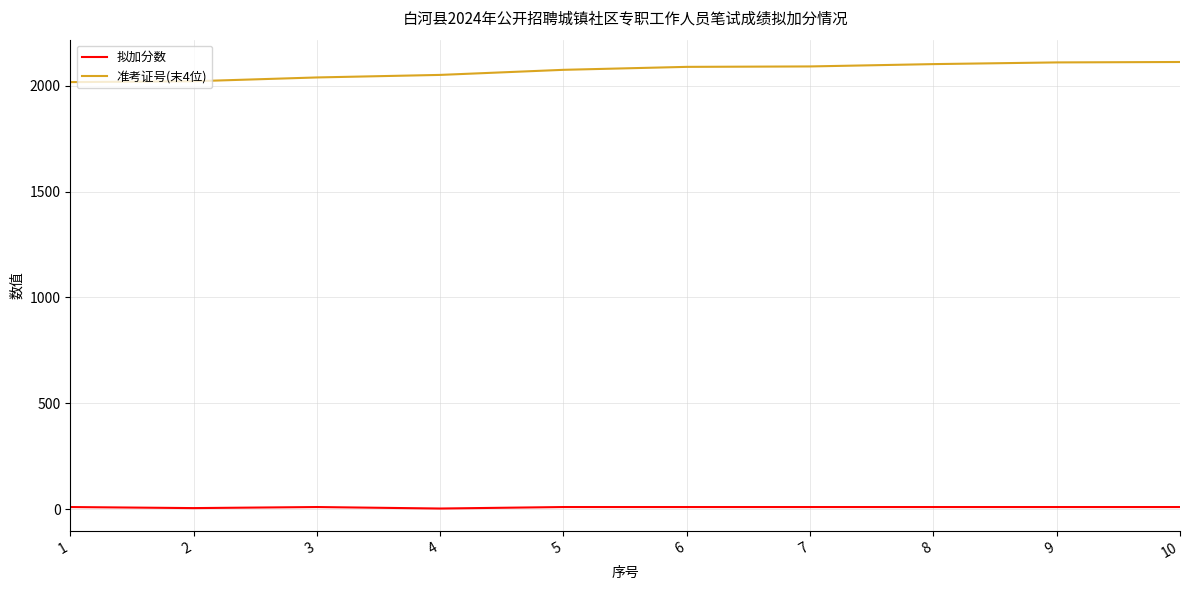

Which series has the largest total across all categories?

准考证号(末4位)